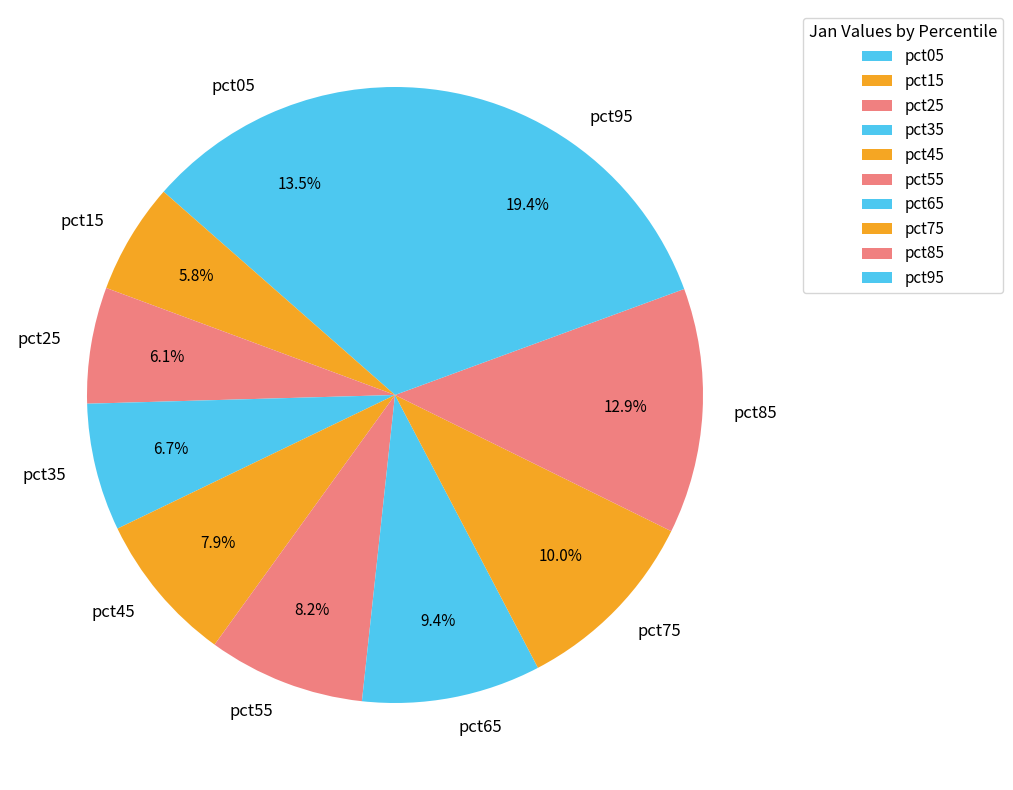

The pct15 slice represents 6% of the pie. True or false?

True